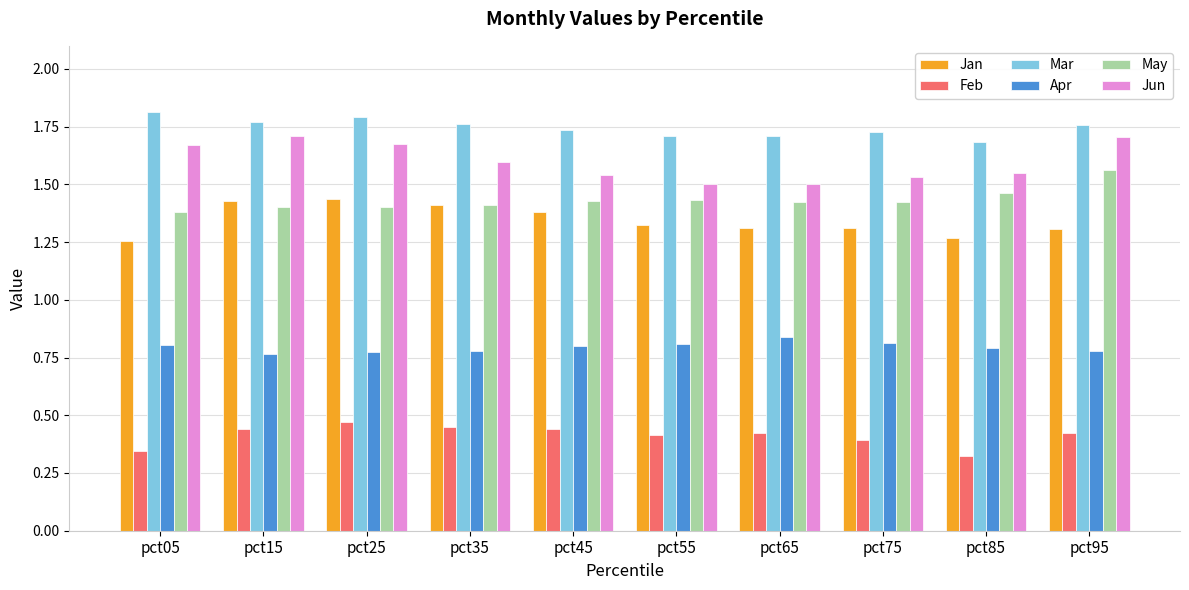

Rank the series at pct85 from highest to lowest value.

Mar, Jun, May, Jan, Apr, Feb